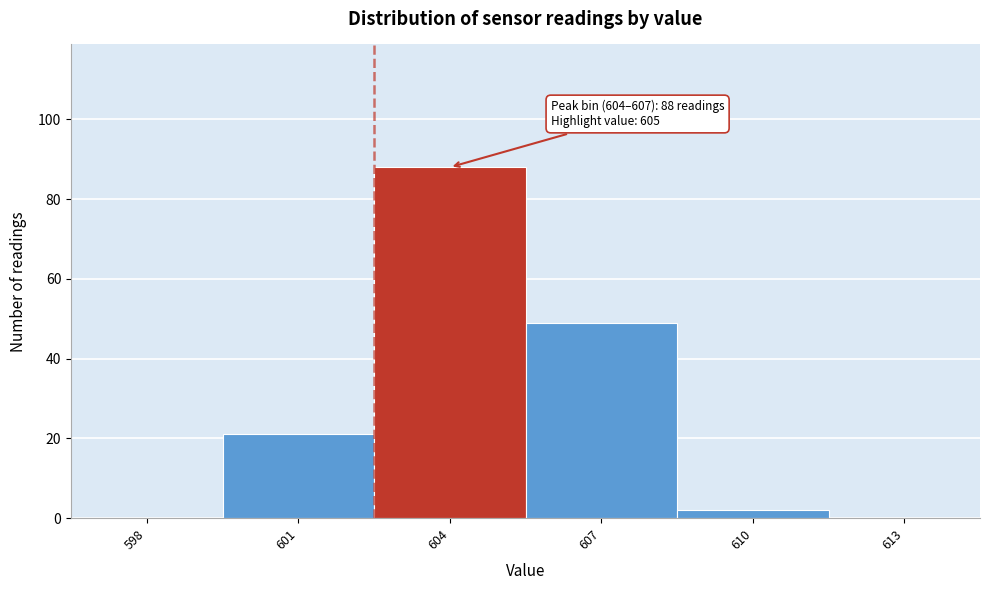

Reading right to left, extract all data points from this chart.

613=0	610=2	607=49	604=88	601=21	598=0